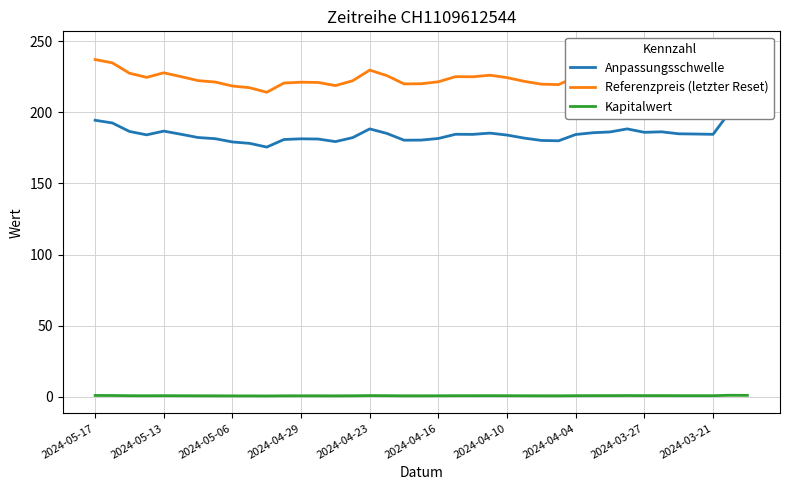

True or false: Kapitalwert has a value of 0.6 at 2024-05-06.

True